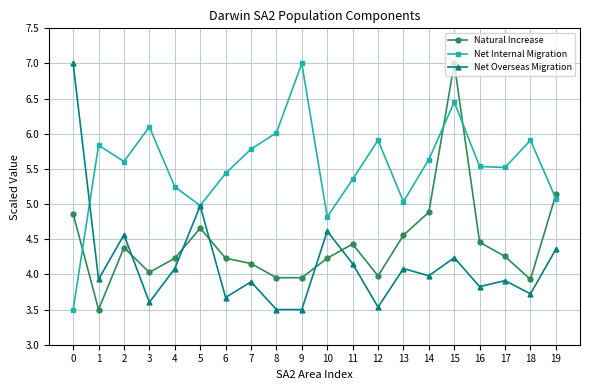

At which category does Natural Increase reach its first local valley?

1